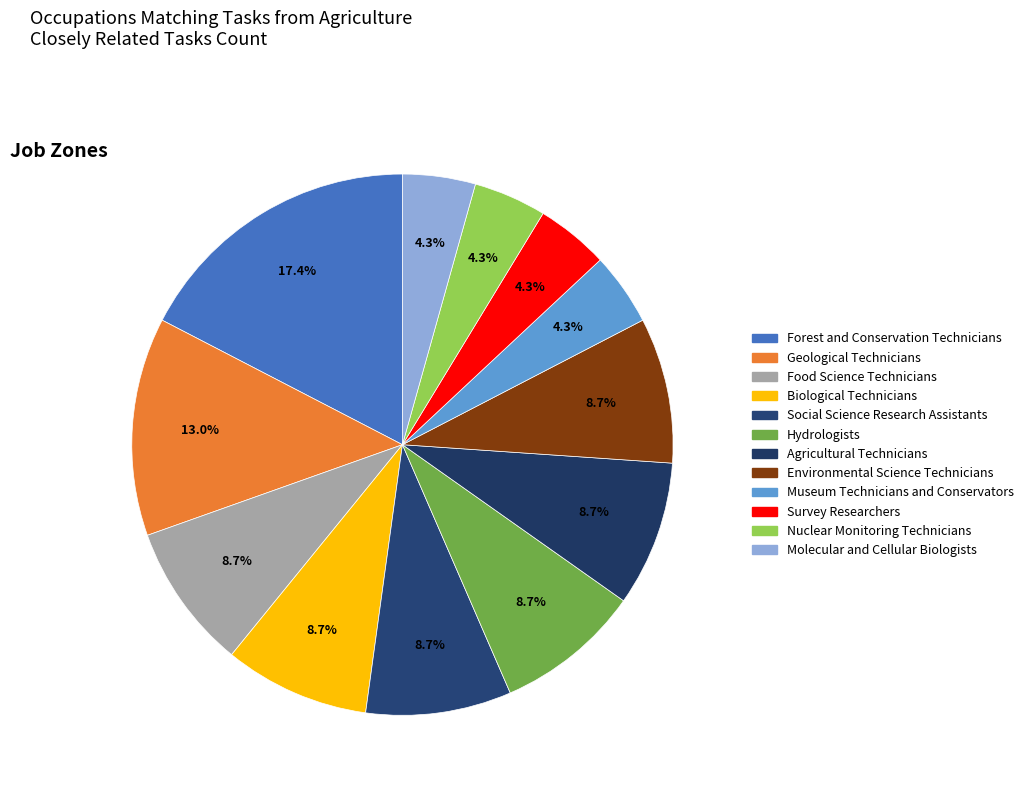

To the nearest percent, what is the combined percentage of Social Science Research Assistants and Molecular and Cellular Biologists?

13%